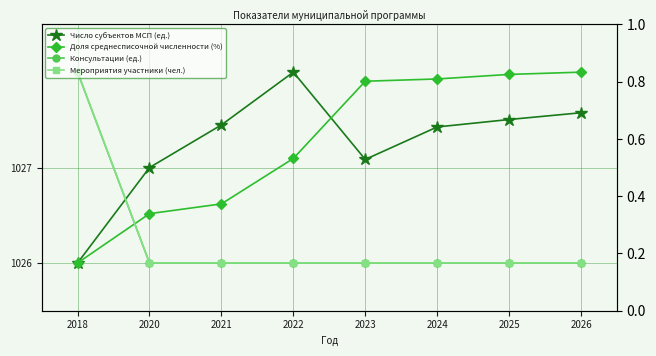

Count the number of data series in this chart.

4